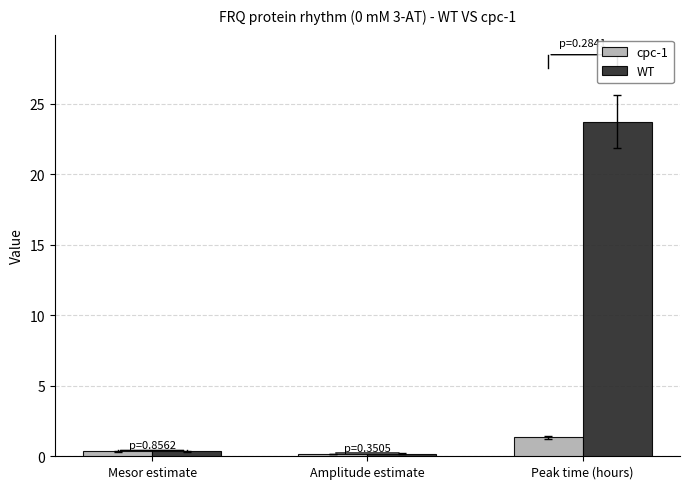

Reading left to right, what are all the values shown in this chart?

cpc-1: Mesor estimate=0.3	Amplitude estimate=0.1	Peak time (hours)=1.3
WT: Mesor estimate=0.3	Amplitude estimate=0.2	Peak time (hours)=23.7